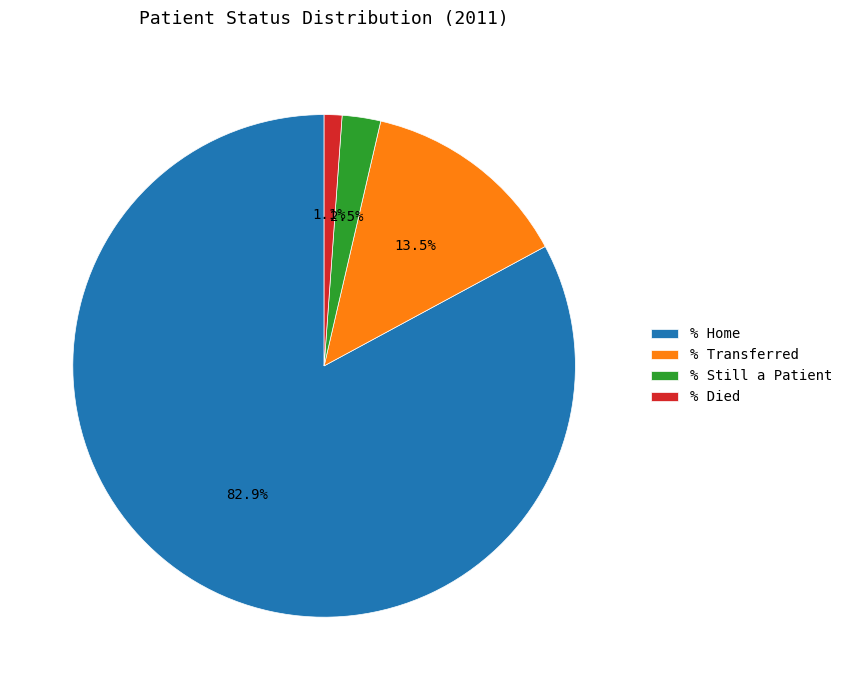

What is the largest slice in the pie chart?

% Home